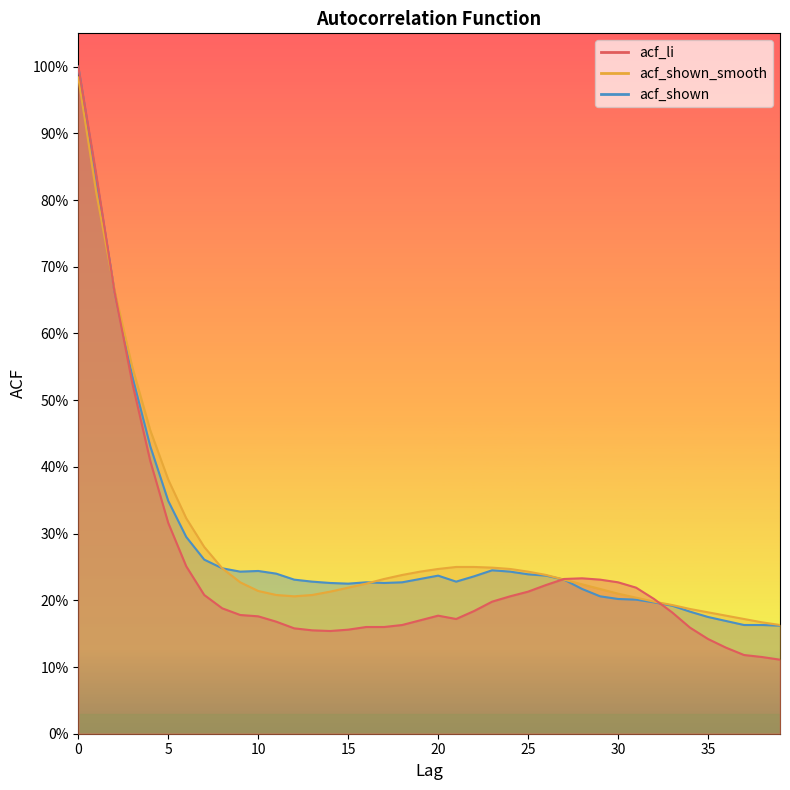

Reading right to left, extract all data points from this chart.

acf_li: 39=0.1	38=0.1	37=0.1	36=0.1	35=0.1	34=0.2	33=0.2	32=0.2	31=0.2	30=0.2	29=0.2	28=0.2	27=0.2	26=0.2	25=0.2	24=0.2	23=0.2	22=0.2	21=0.2	20=0.2	19=0.2	18=0.2	17=0.2	16=0.2	15=0.2	14=0.2	13=0.2	12=0.2	11=0.2	10=0.2	9=0.2	8=0.2	7=0.2	6=0.3	5=0.3	4=0.4	3=0.5	2=0.7	1=0.8	0=1.0
acf_shown_smooth: 39=0.2	38=0.2	37=0.2	36=0.2	35=0.2	34=0.2	33=0.2	32=0.2	31=0.2	30=0.2	29=0.2	28=0.2	27=0.2	26=0.2	25=0.2	24=0.2	23=0.2	22=0.2	21=0.2	20=0.2	19=0.2	18=0.2	17=0.2	16=0.2	15=0.2	14=0.2	13=0.2	12=0.2	11=0.2	10=0.2	9=0.2	8=0.2	7=0.3	6=0.3	5=0.4	4=0.5	3=0.6	2=0.7	1=0.8	0=1.0
acf_shown: 39=0.2	38=0.2	37=0.2	36=0.2	35=0.2	34=0.2	33=0.2	32=0.2	31=0.2	30=0.2	29=0.2	28=0.2	27=0.2	26=0.2	25=0.2	24=0.2	23=0.2	22=0.2	21=0.2	20=0.2	19=0.2	18=0.2	17=0.2	16=0.2	15=0.2	14=0.2	13=0.2	12=0.2	11=0.2	10=0.2	9=0.2	8=0.2	7=0.3	6=0.3	5=0.3	4=0.4	3=0.5	2=0.7	1=0.8	0=1.0